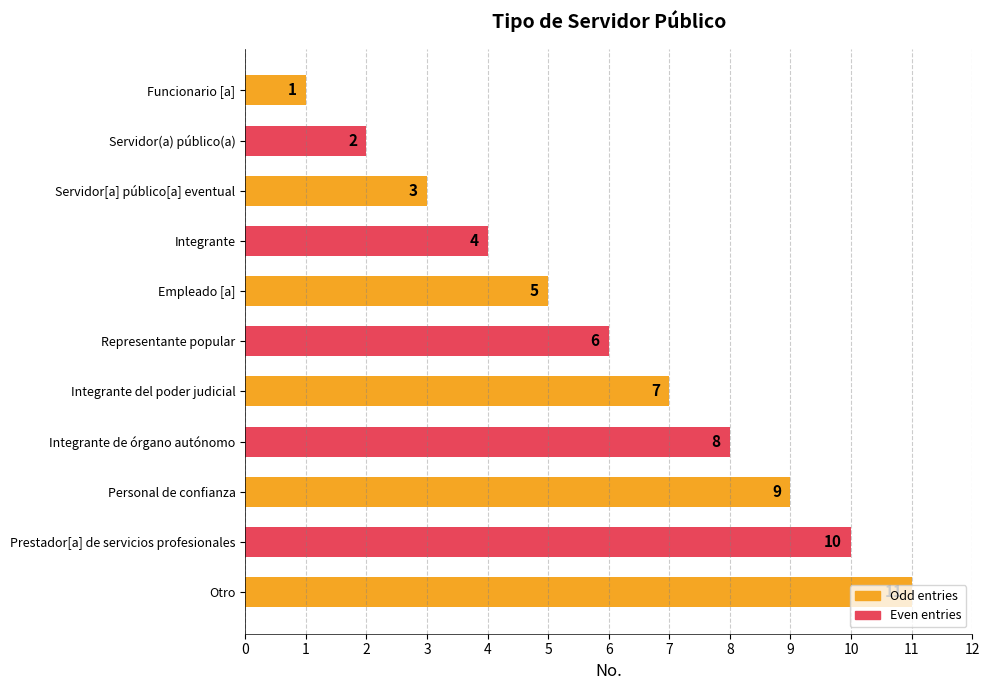

How many bars are there in total?

11